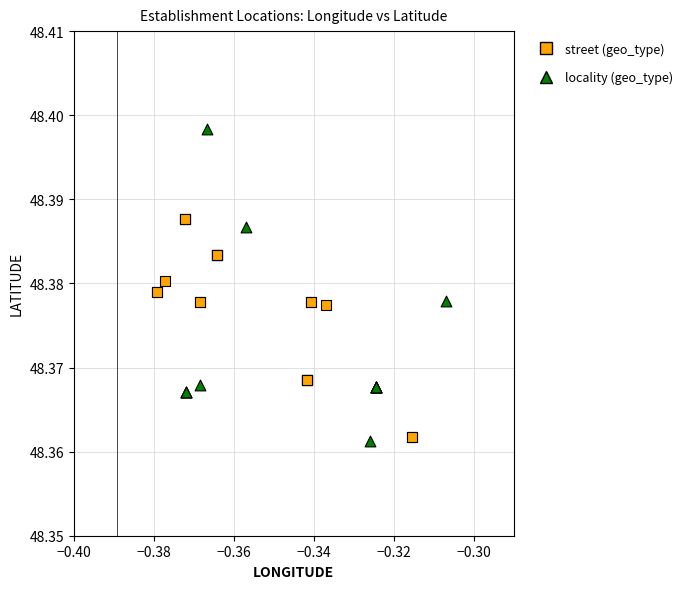

Which series has the largest Y range (max minus min)?

locality (geo_type)